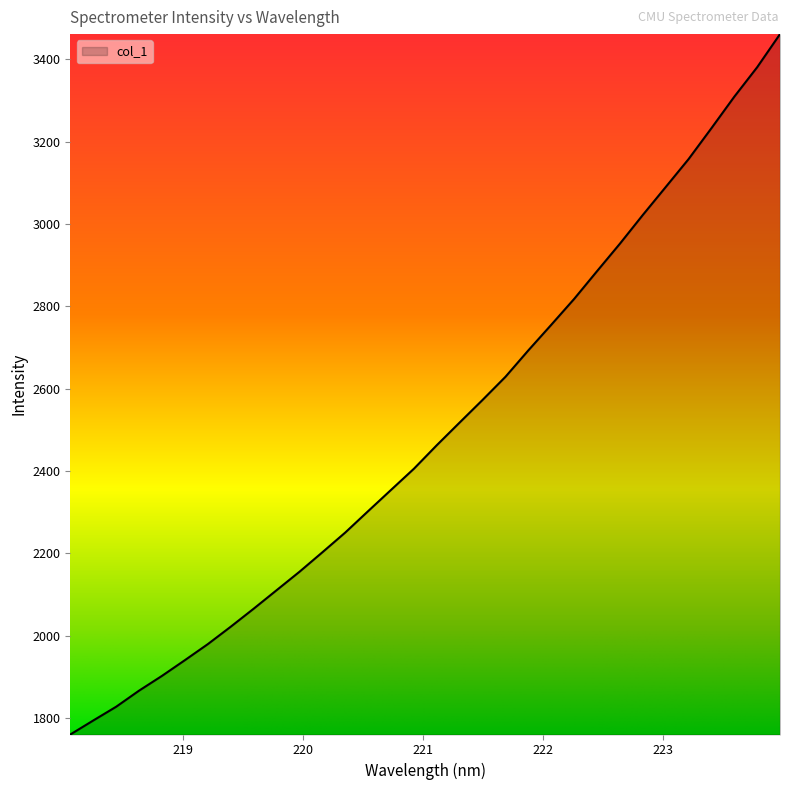

What is the smallest value displayed?

1760.5